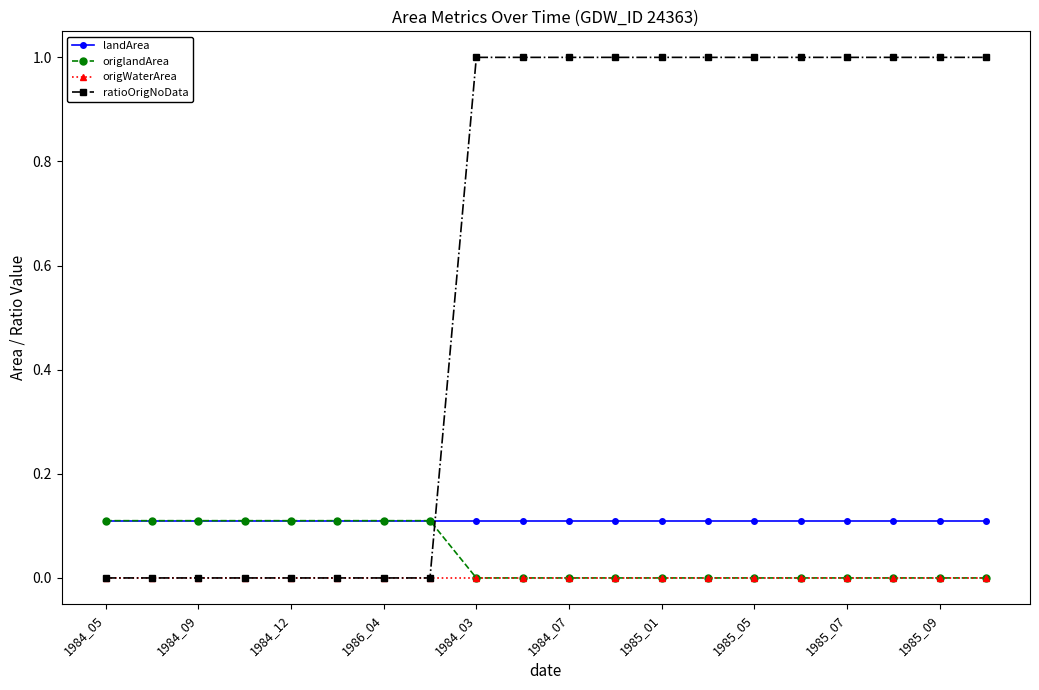

What is the value of the landArea point at the 19th from the left?

0.1